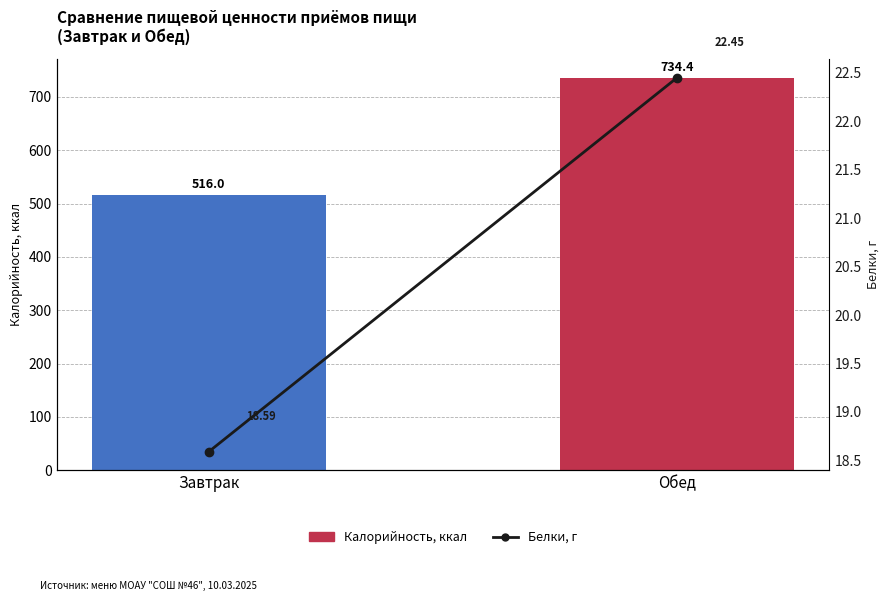

At Обед, list the series in order from smallest to largest.

Белки, Калорийность